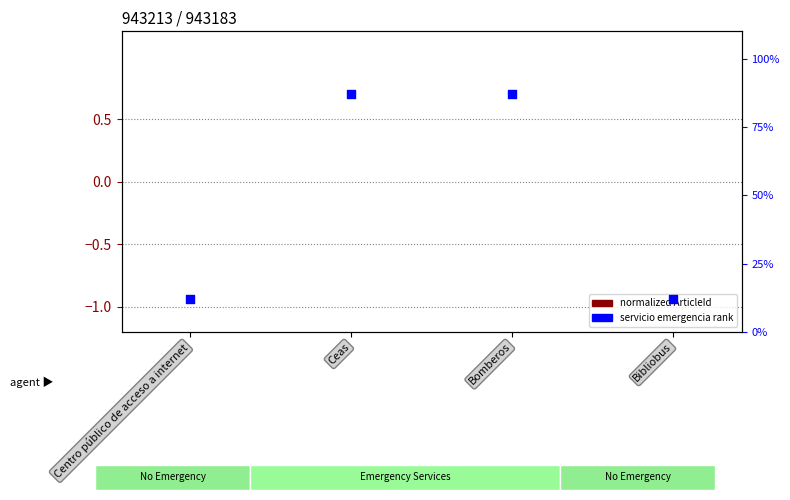

Which series has the widest spread of Y values?

emergencia rank